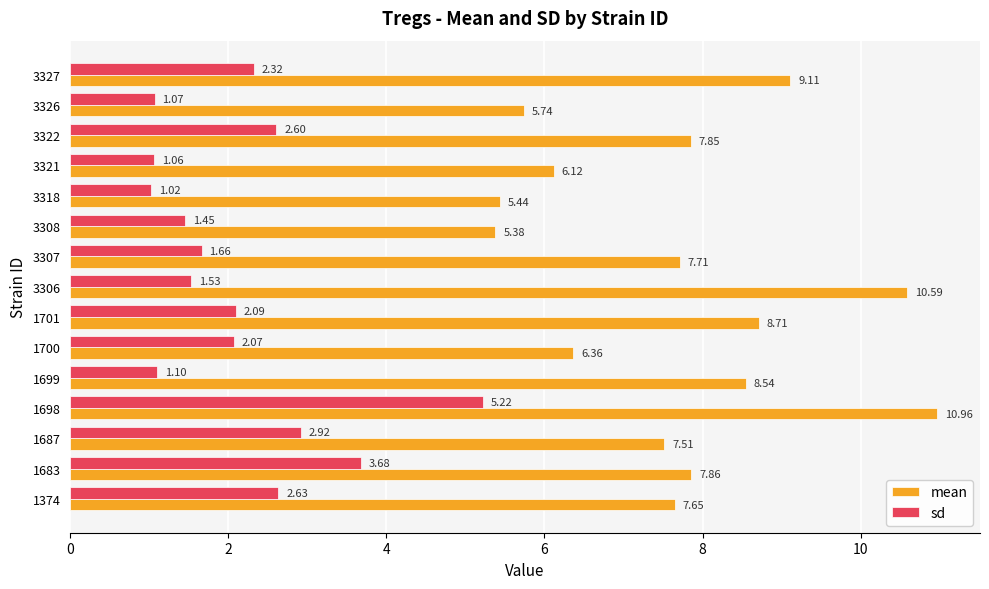

How many data points does each series have?

15